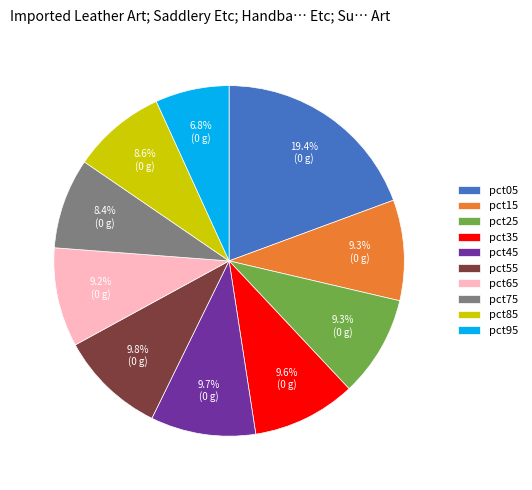

The pct35 slice represents 24% of the pie. True or false?

False